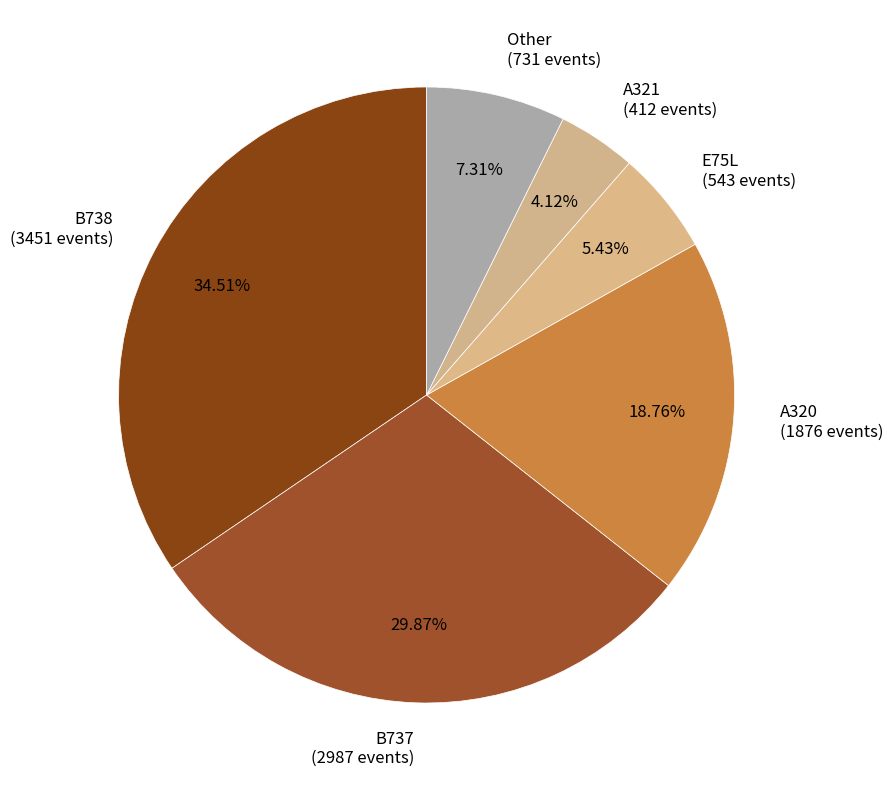

Rank the categories by value from lowest to highest.

A321 (412 events), E75L (543 events), Other (731 events), A320 (1876 events), B737 (2987 events), B738 (3451 events)